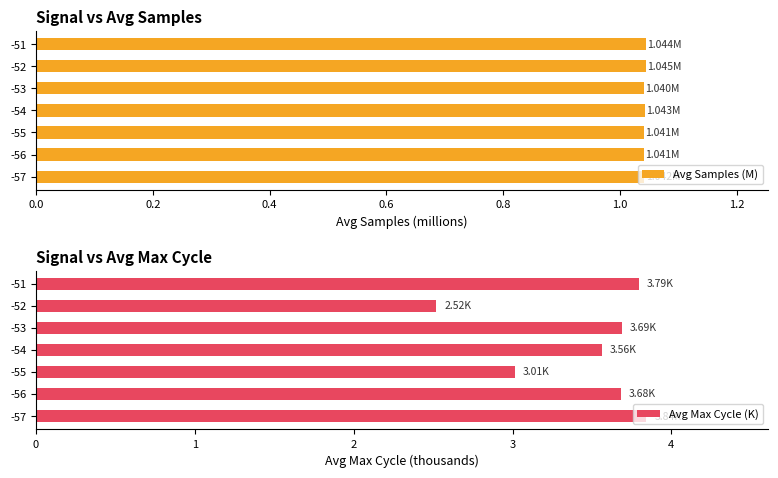

What is the value of the Avg Samples (M) bar at the 2nd from the left?

1.0